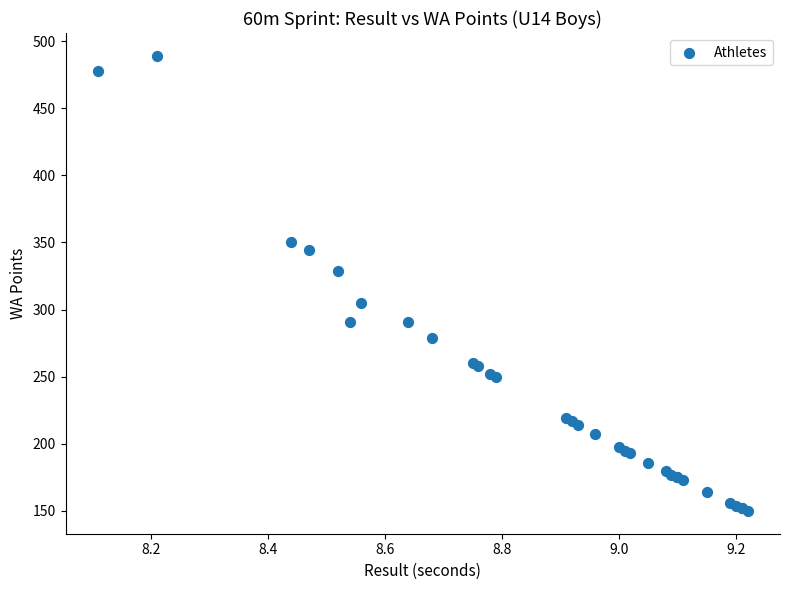

What Y value in the scatter plot is closest to 319?

329